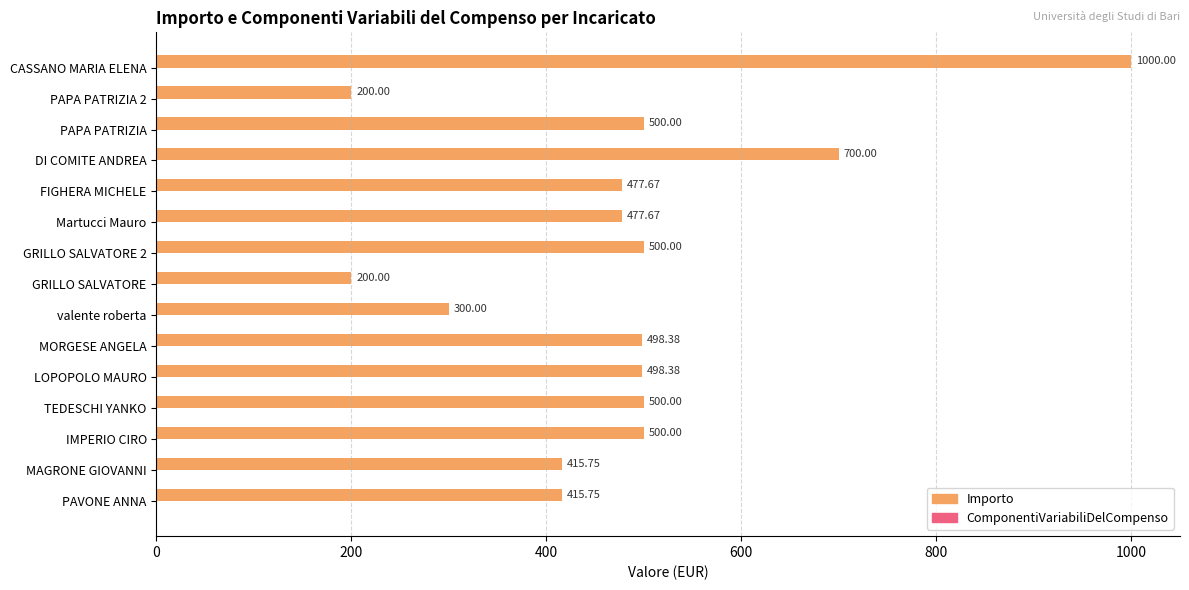

What is the ratio of the value at Martucci Mauro to the value at PAVONE ANNA?

1.1